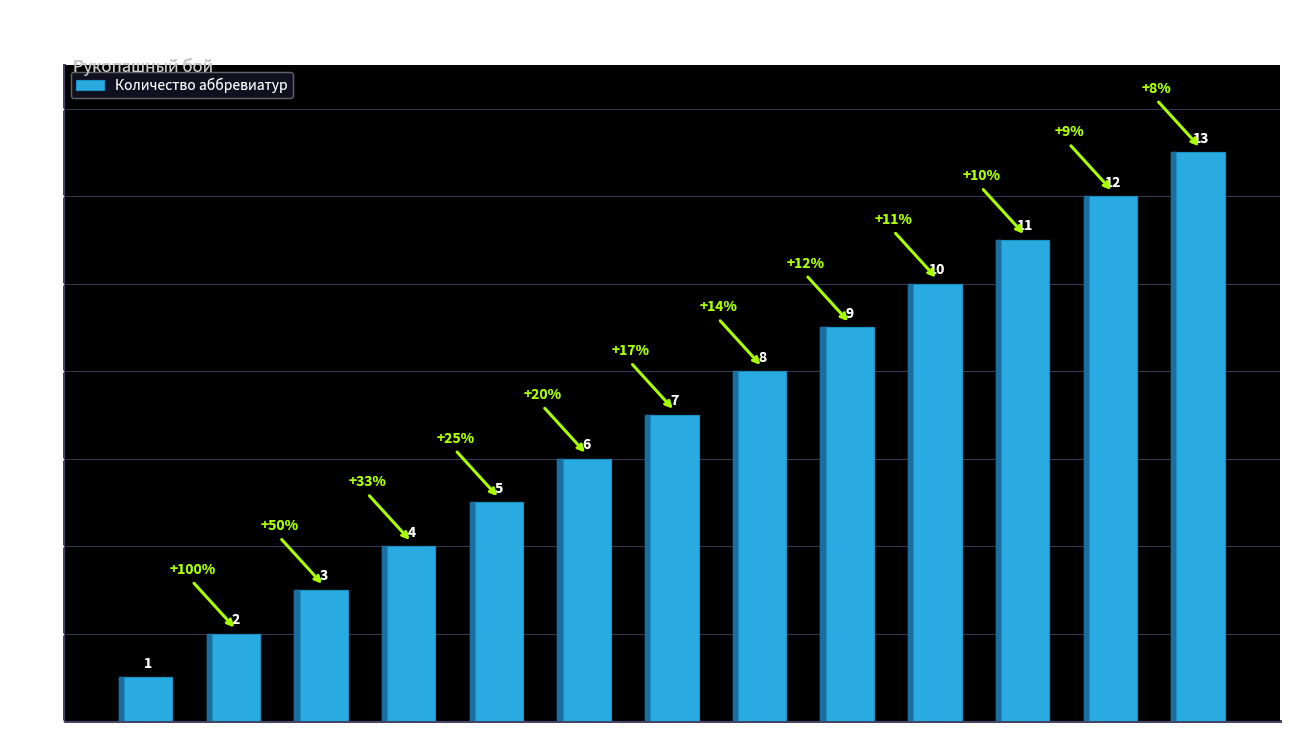

What position from the right is МСМК?

9